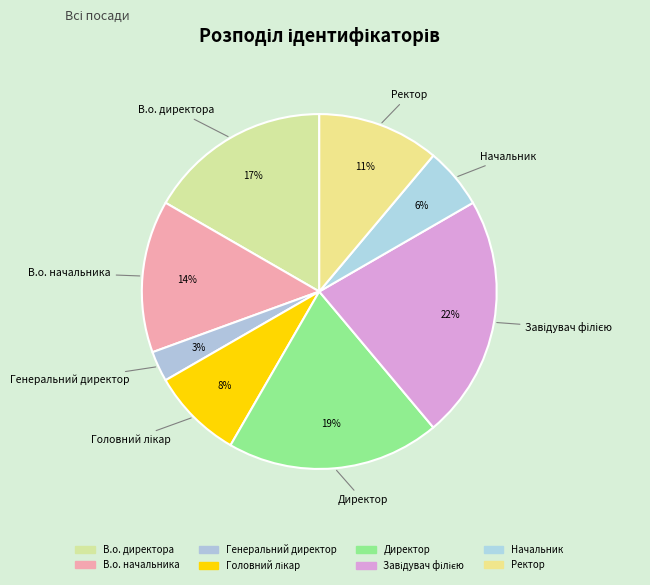

Between Начальник and Головний лікар, which is larger?

Головний лікар